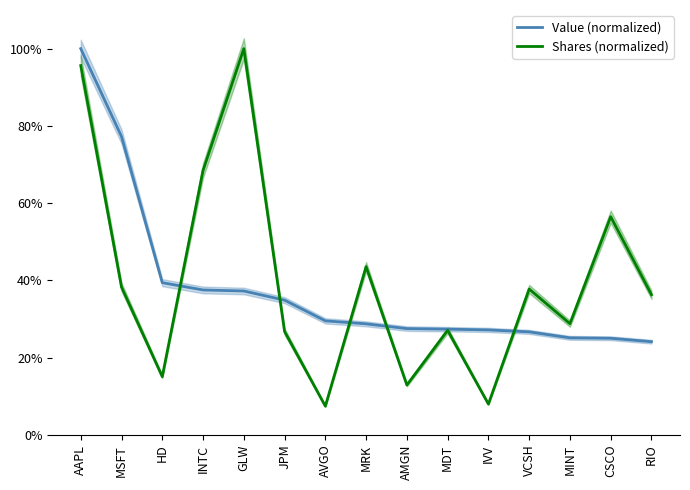

What position from the left is RIO?

15